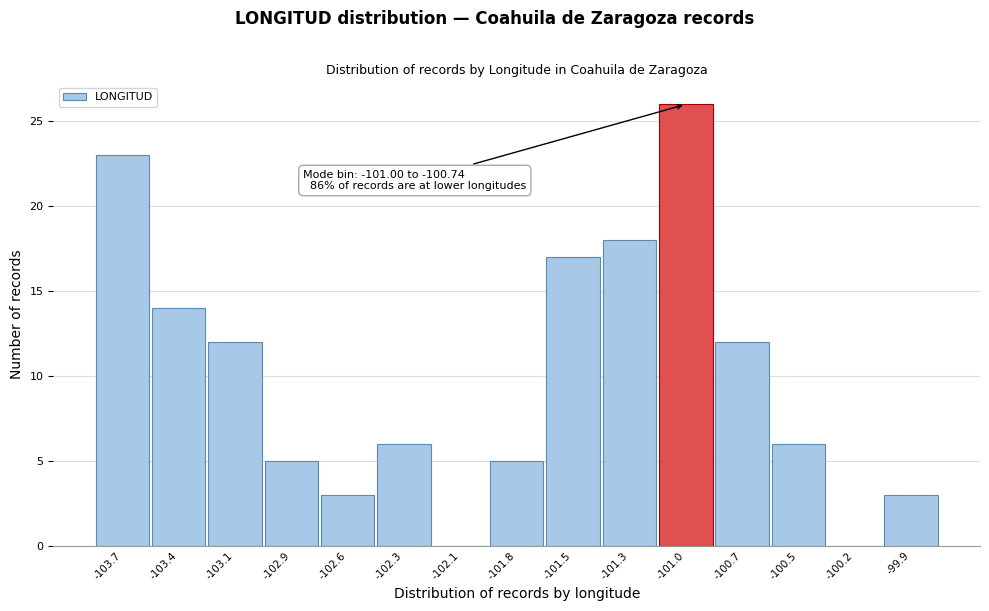

Reading right to left, transcribe all the data shown in this chart.

-99.9=3	-100.2=0	-100.5=6	-100.7=12	-101.0=26	-101.3=18	-101.5=17	-101.8=5	-102.1=0	-102.3=6	-102.6=3	-102.9=5	-103.1=12	-103.4=14	-103.7=23